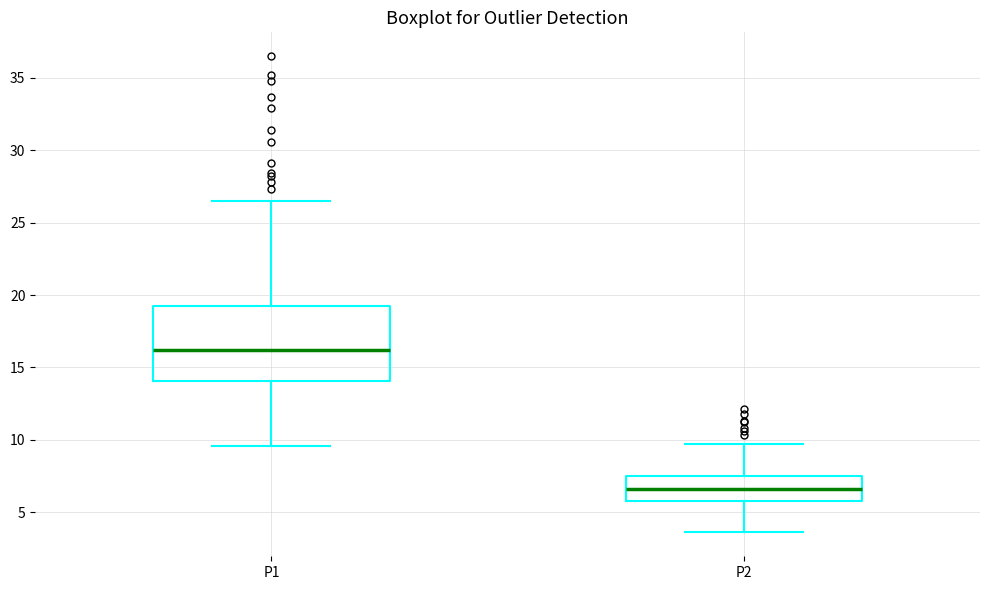

Which box has the lowest median line?

P2